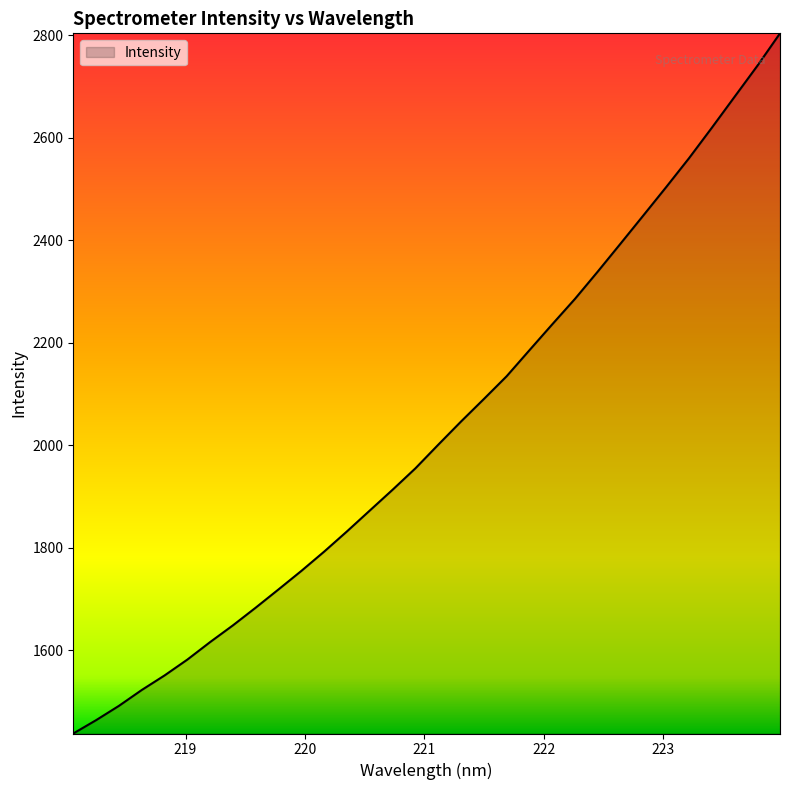

What is the difference between the maximum and minimum values?

1366.5